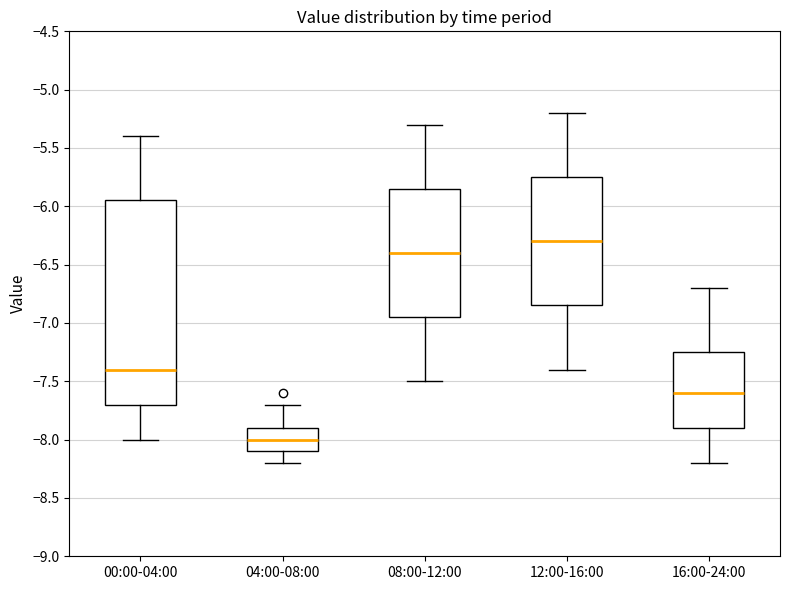

Which box is the tallest, from its lower edge to its upper edge?

00:00-04:00